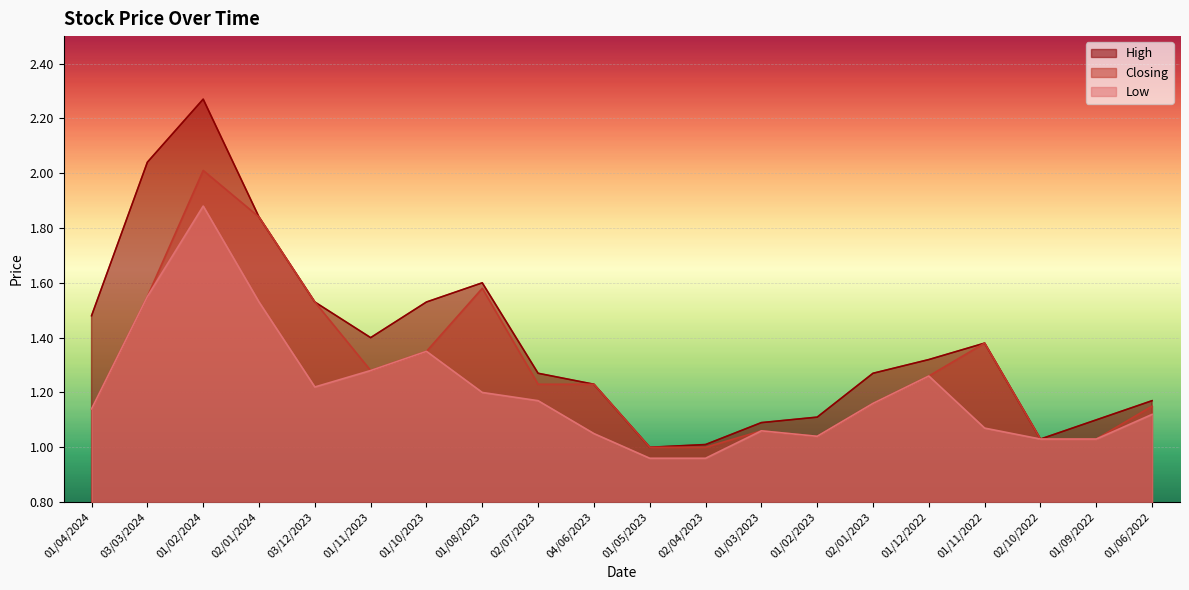

What is the minimum value shown in the chart?

1.0